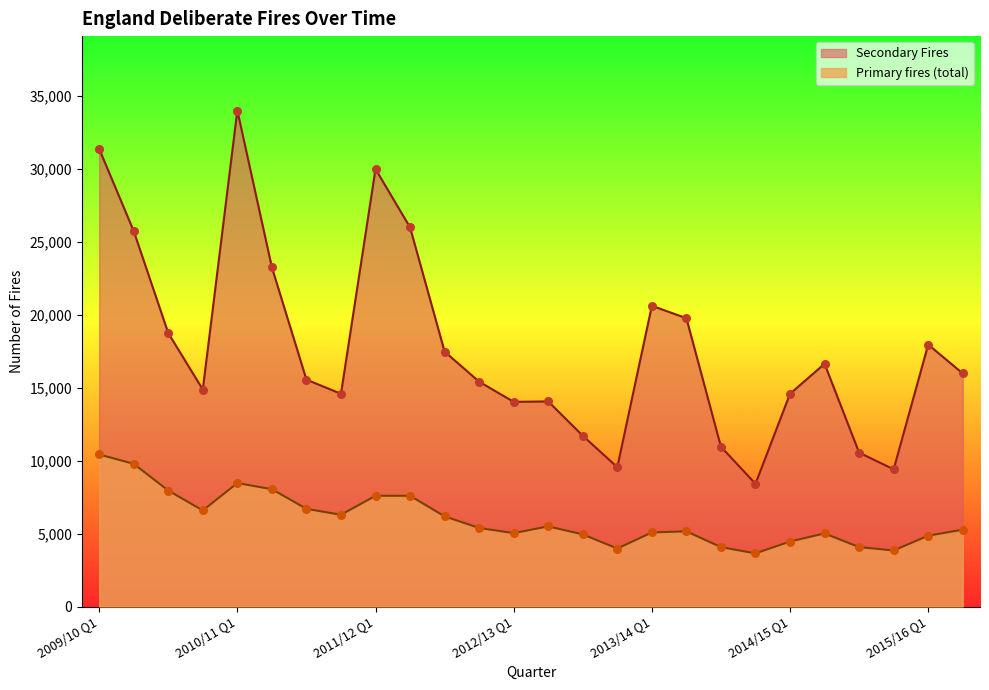

What are all the series names shown in the legend?

Secondary Fires, Primary fires (total)